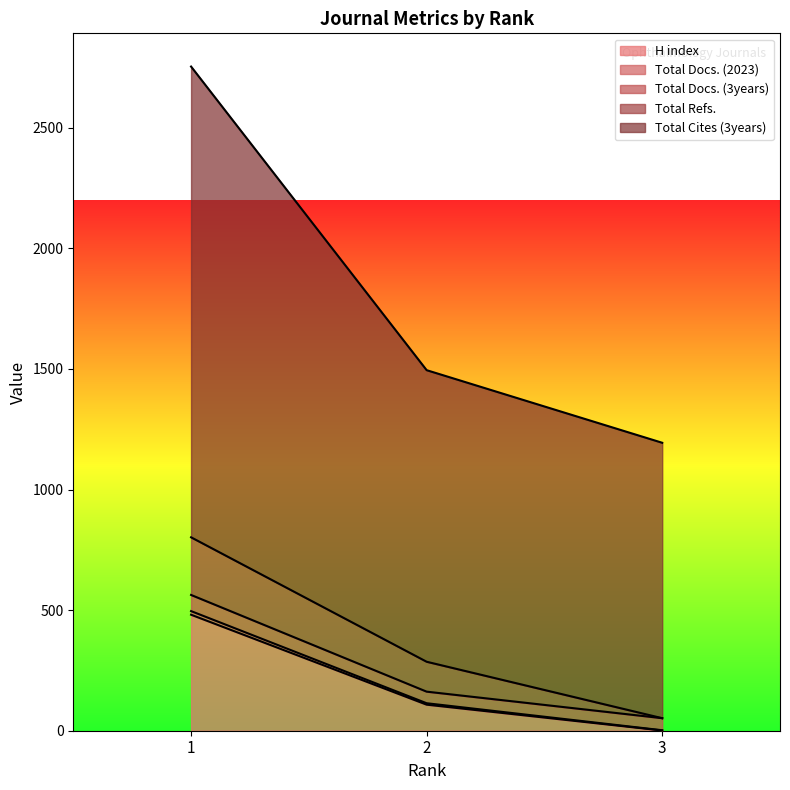

What is the value of the Total Cites (3years) point at the 1st from the left?

2754